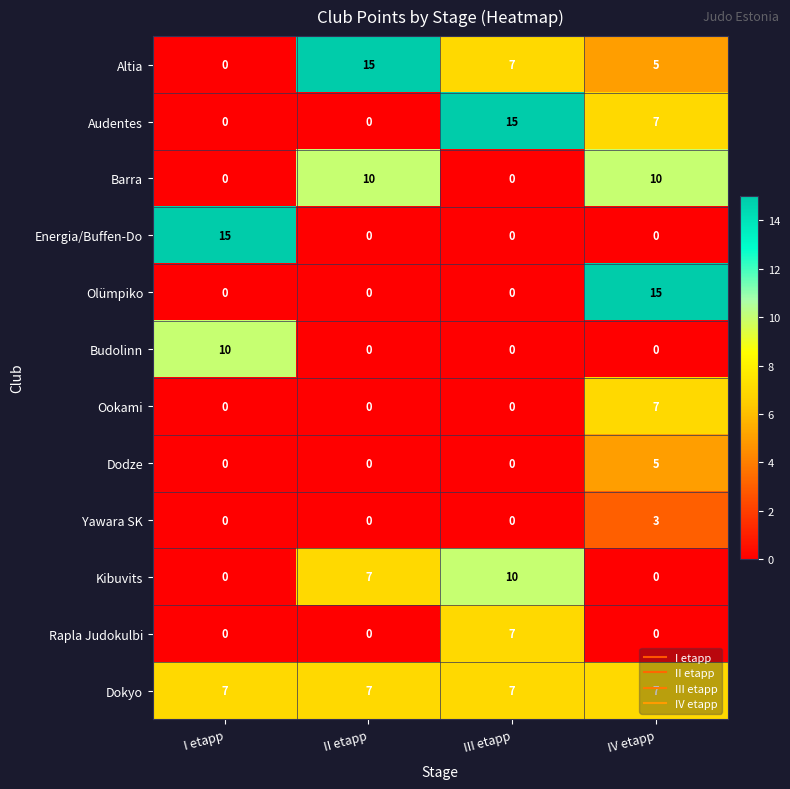

How many data points does each series have?

4